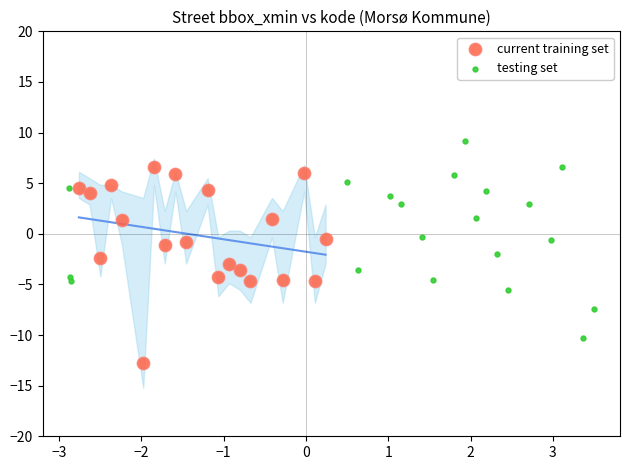

Which series contains the lowest Y value?

current training set